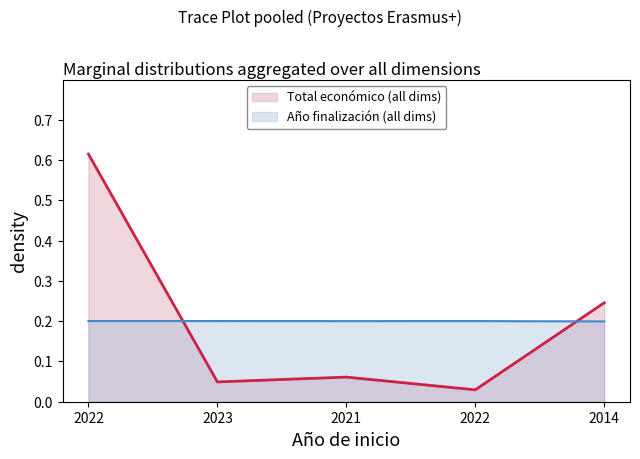

The Año de finalización series shows 0.3 at 2014. True or false?

False